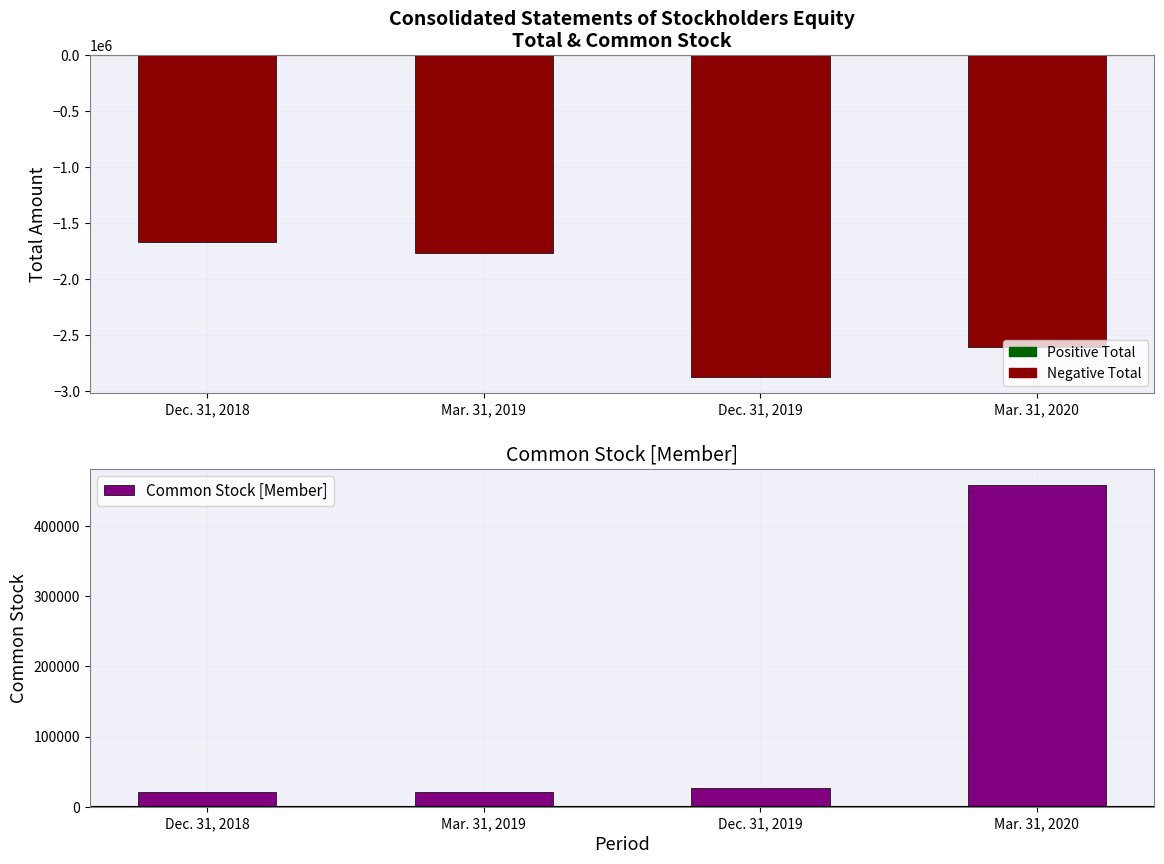

Which category has the highest value across all series?

Mar. 31, 2020